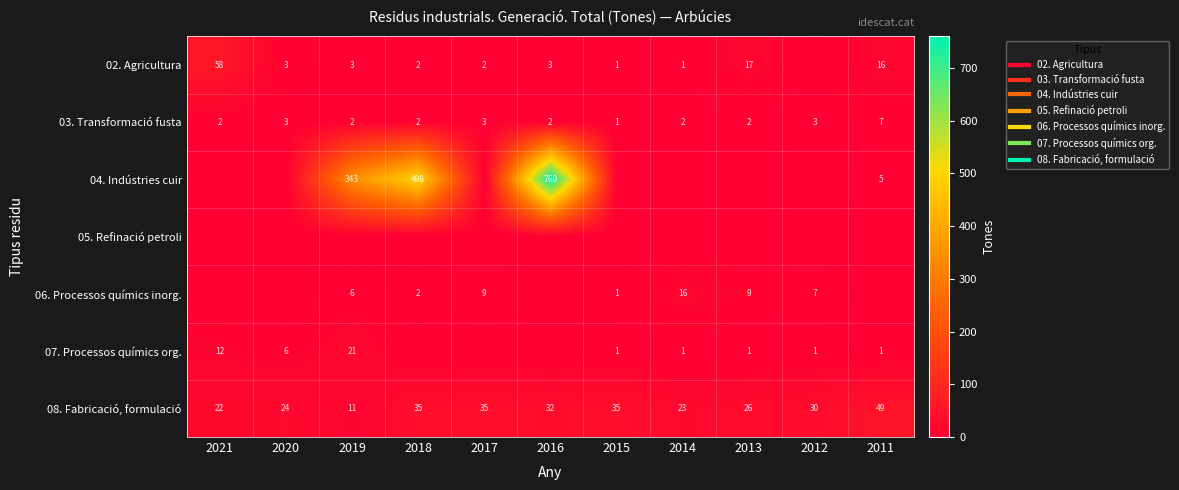

Which category has the lowest value across all series?

2012